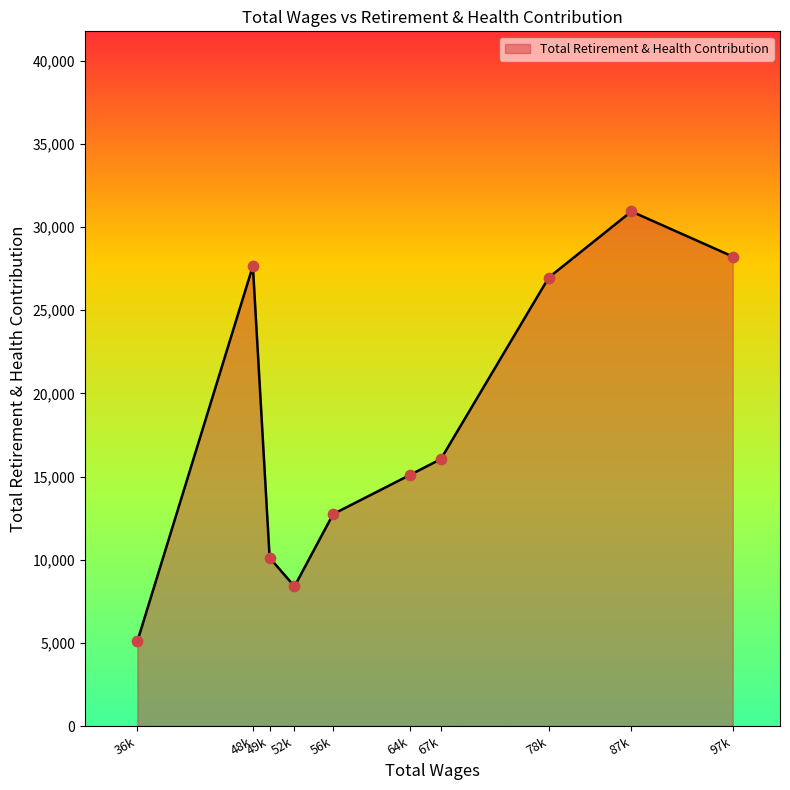

What is the change in value from 36k to 49k?

+5019